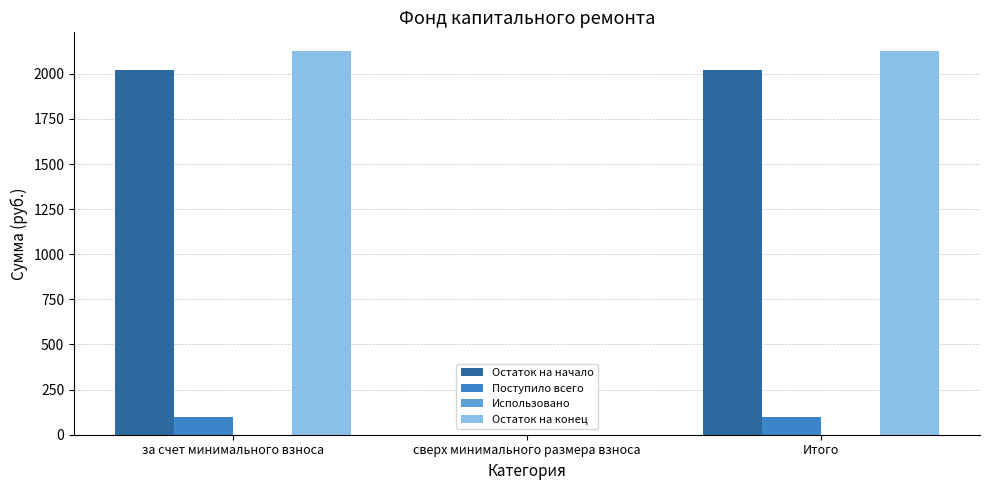

The value of Остаток на начало at сверх минимального размера взноса is 0.0. True or false?

True